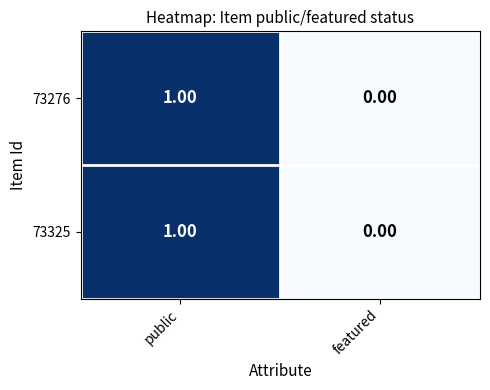

Which label corresponds to the largest value in the chart?

public